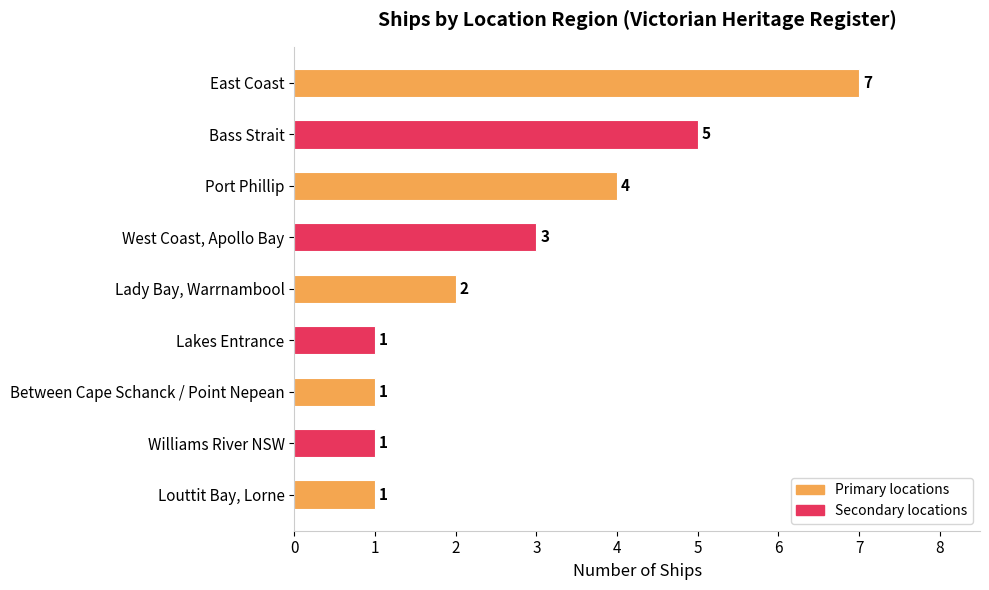

True or false: the data shows 3 at West Coast, Apollo Bay.

True